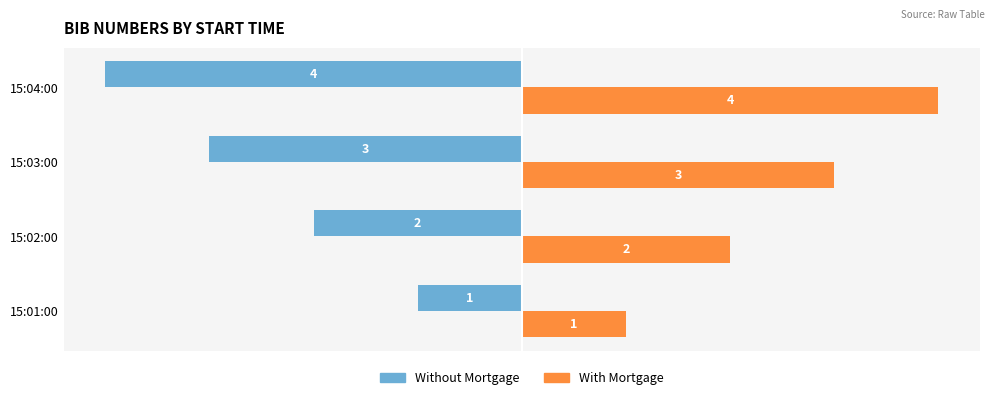

What is the sum of all Without Mortgage values?

-10